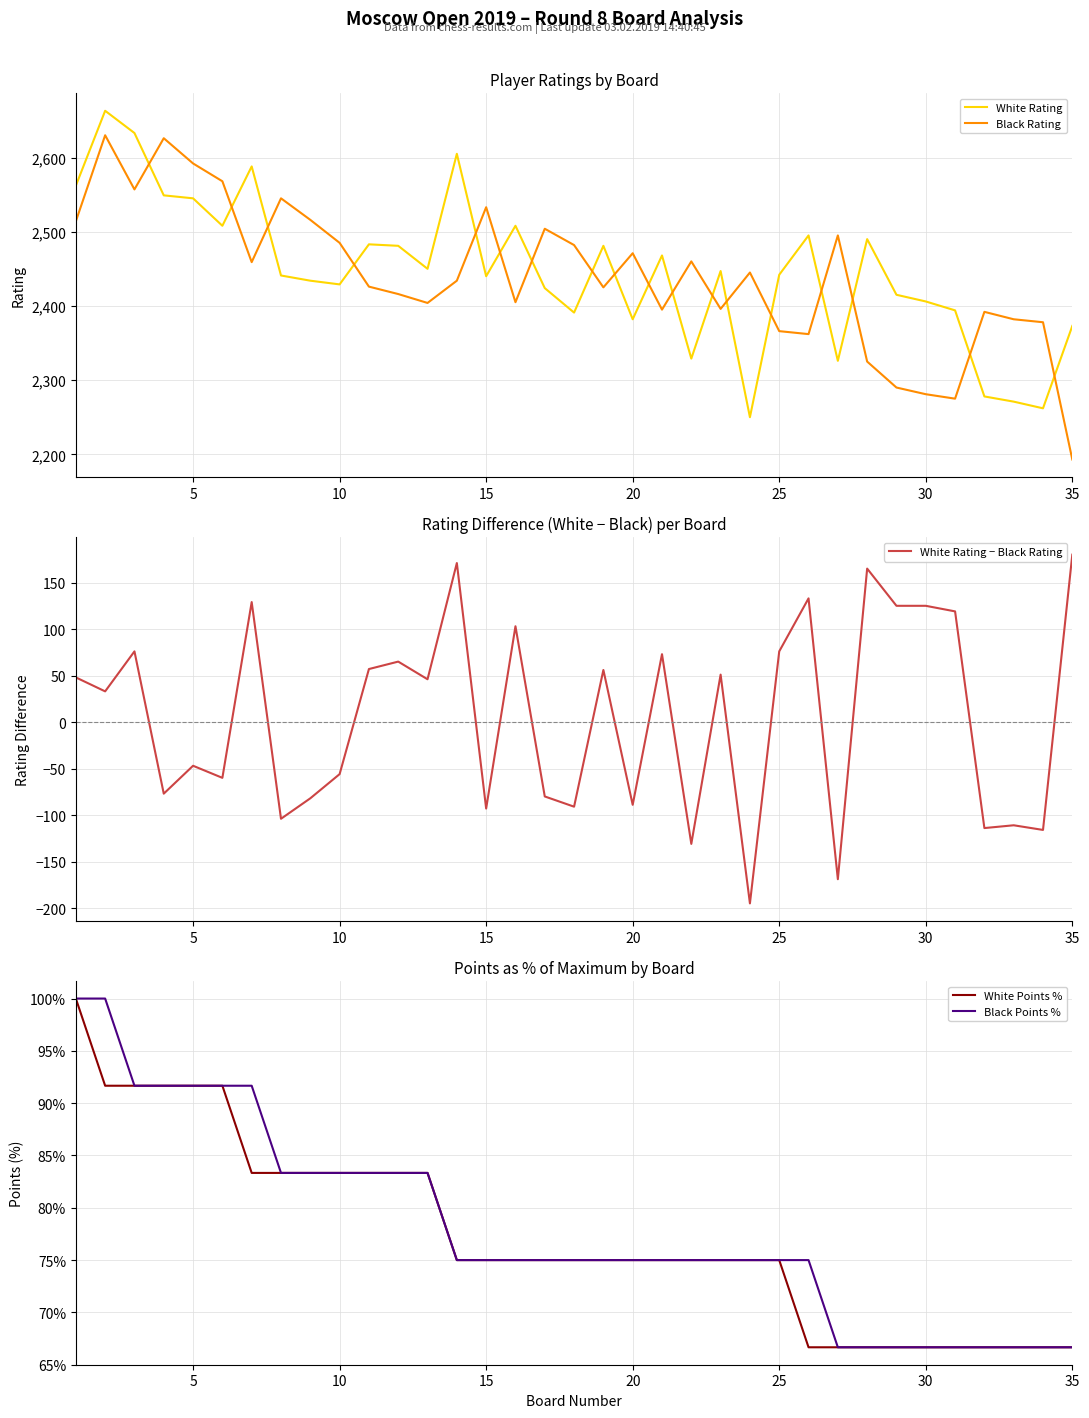

Reading left to right, transcribe all the data shown in this chart.

White Rating: 2562.0	2663.0	2633.0	2549.0	2545.0	2508.0	2588.0	2441.0	2434.0	2429.0	2483.0	2481.0	2450.0	2605.0	2440.0	2508.0	2424.0	2391.0	2481.0	2382.0	2468.0	2329.0	2447.0	2250.0	2442.0	2495.0	2326.0	2490.0	2415.0	2406.0	2394.0	2278.0	2271.0	2262.0	2373.0
Black Rating: 2514.0	2630.0	2557.0	2626.0	2592.0	2568.0	2459.0	2545.0	2516.0	2485.0	2426.0	2416.0	2404.0	2434.0	2533.0	2405.0	2504.0	2482.0	2425.0	2471.0	2395.0	2460.0	2396.0	2445.0	2366.0	2362.0	2495.0	2325.0	2290.0	2281.0	2275.0	2392.0	2382.0	2378.0	2193.0
White Rating − Black Rating: 48.0	33.0	76.0	-77.0	-47.0	-60.0	129.0	-104.0	-82.0	-56.0	57.0	65.0	46.0	171.0	-93.0	103.0	-80.0	-91.0	56.0	-89.0	73.0	-131.0	51.0	-195.0	76.0	133.0	-169.0	165.0	125.0	125.0	119.0	-114.0	-111.0	-116.0	180.0
White Points %: 100.0	91.7	91.7	91.7	91.7	91.7	83.3	83.3	83.3	83.3	83.3	83.3	83.3	75.0	75.0	75.0	75.0	75.0	75.0	75.0	75.0	75.0	75.0	75.0	75.0	66.7	66.7	66.7	66.7	66.7	66.7	66.7	66.7	66.7	66.7
Black Points %: 100.0	100.0	91.7	91.7	91.7	91.7	91.7	83.3	83.3	83.3	83.3	83.3	83.3	75.0	75.0	75.0	75.0	75.0	75.0	75.0	75.0	75.0	75.0	75.0	75.0	75.0	66.7	66.7	66.7	66.7	66.7	66.7	66.7	66.7	66.7